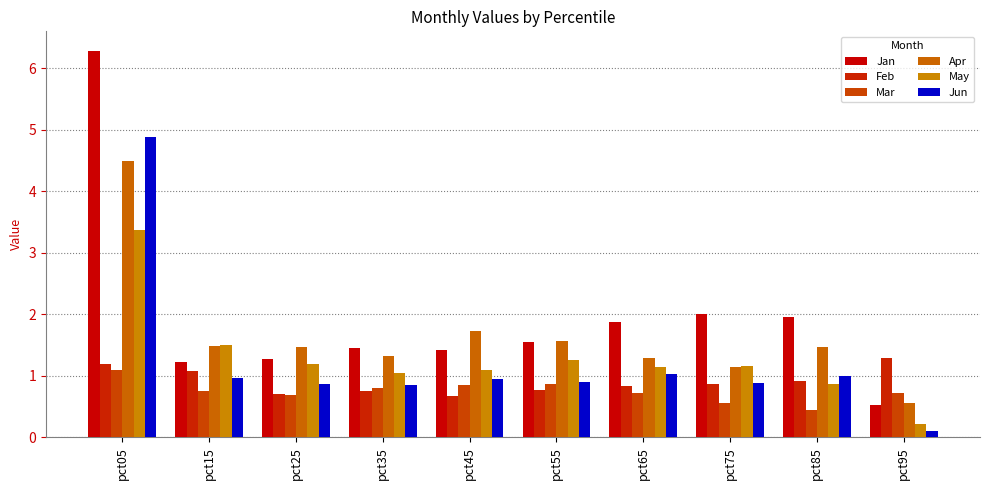

What are all the series names shown in the legend?

Jan, Feb, Mar, Apr, May, Jun